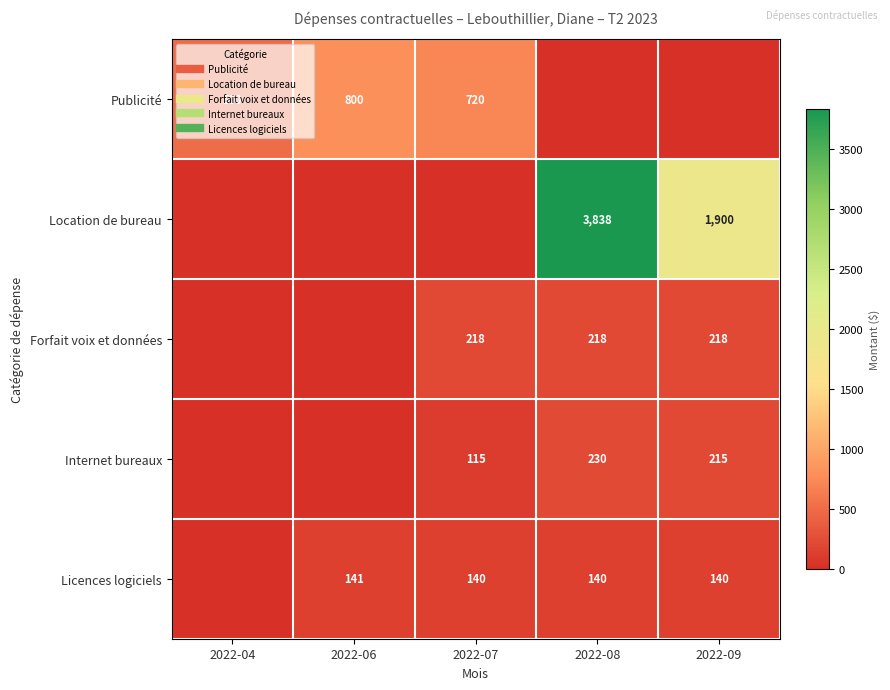

What is the difference between the highest and lowest values at 2022-06?

800.0